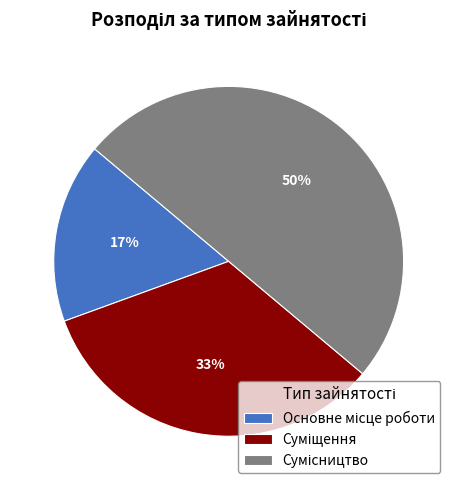

How many slices are in this pie chart?

3